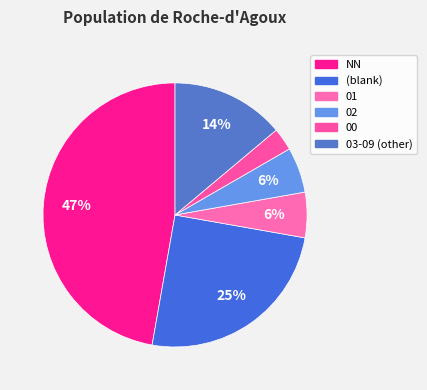

How many segments does this pie chart have?

6